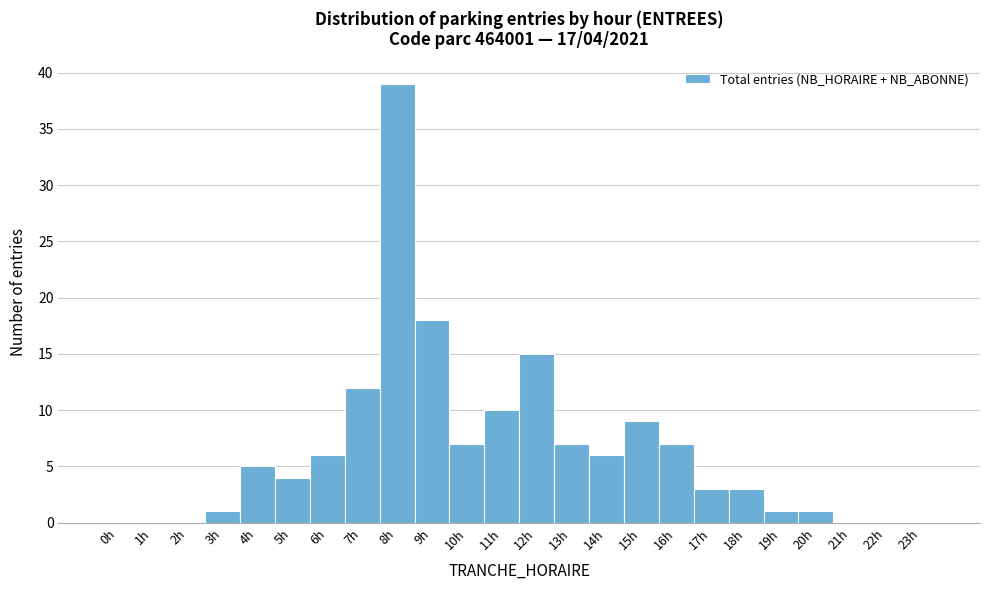

Over which range of the x-axis is the bar tallest?

7.5 to 8.5